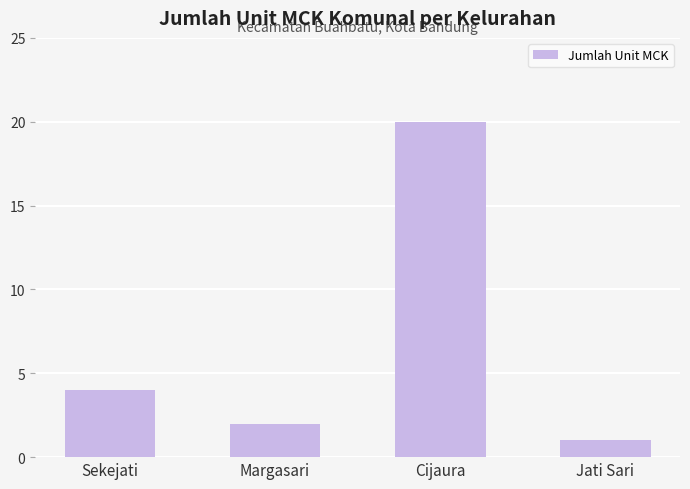

Does the chart contain stacked bars?

No